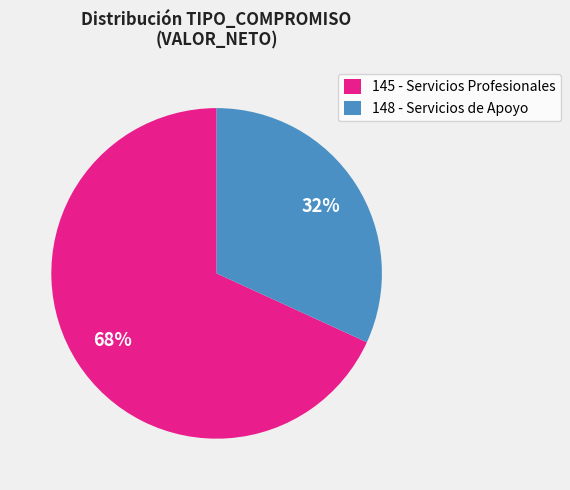

Rank the categories by value from highest to lowest.

145 - Servicios Profesionales, 148 - Servicios de Apoyo